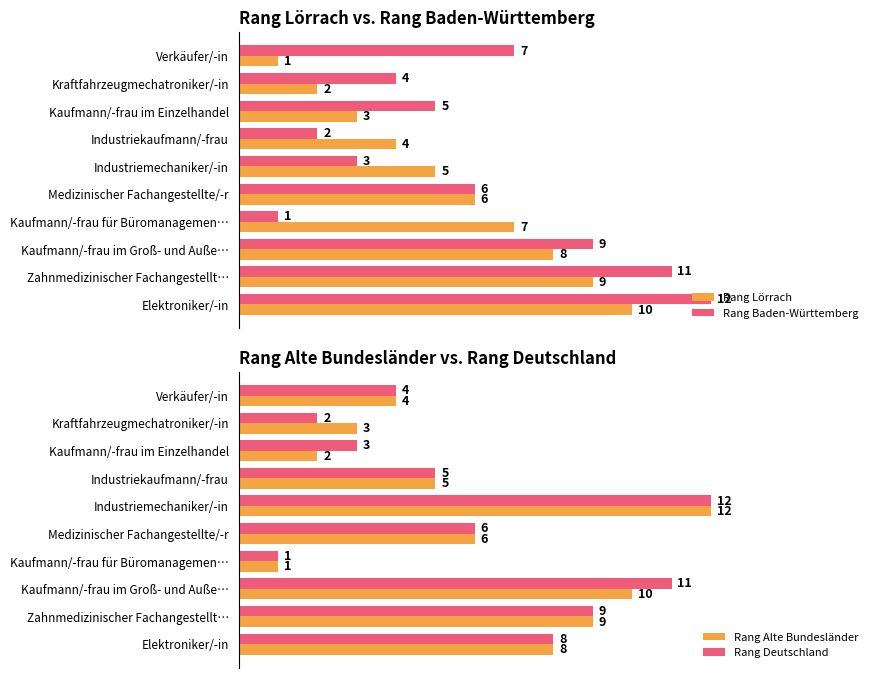

At which label does Rang Lörrach reach its peak?

Elektroniker/-in